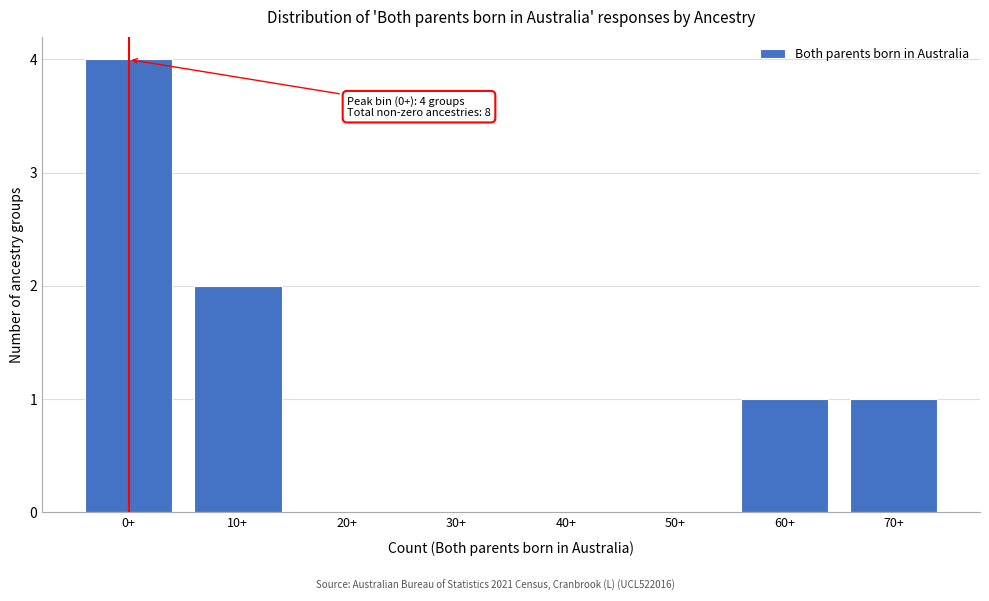

Reading left to right, what are all the values shown in this chart?

0+=4	10+=2	20+=0	30+=0	40+=0	50+=0	60+=1	70+=1